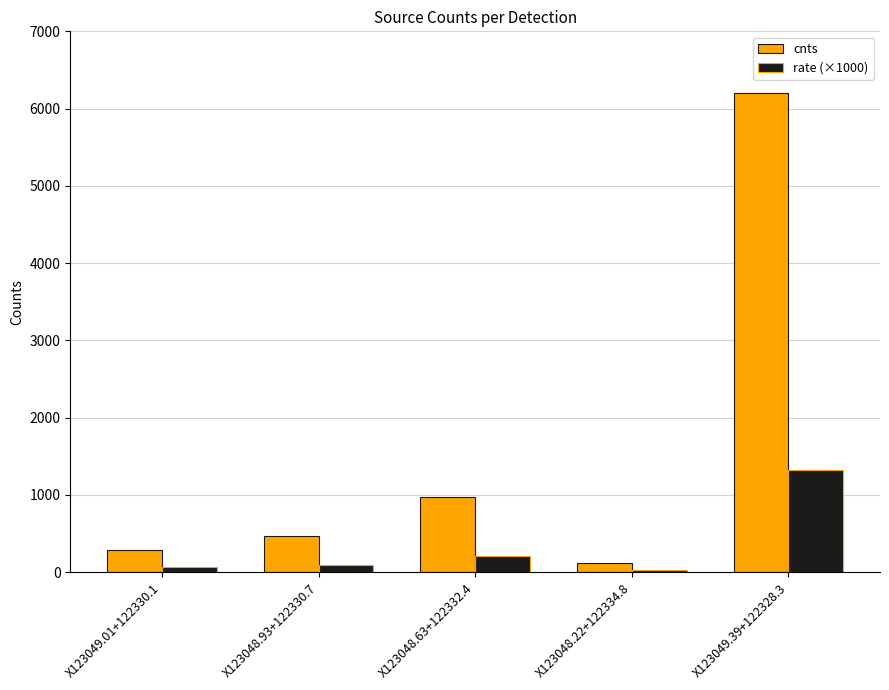

Rank the series by their maximum value, from highest to lowest.

cnts, rate (×1000)